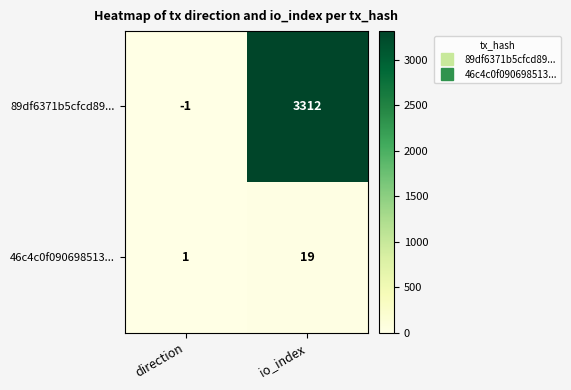

What is the approximate value of 89df6371b5cfcd89... at io_index, to the nearest 100?

3300